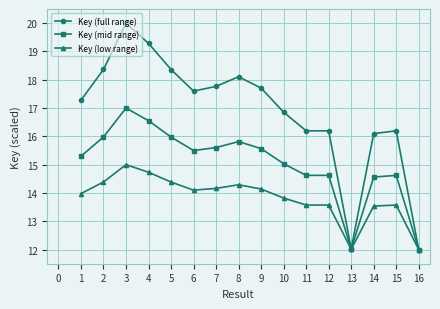

What is the difference between the second highest and second lowest values in the Key (low range) series?

2.7